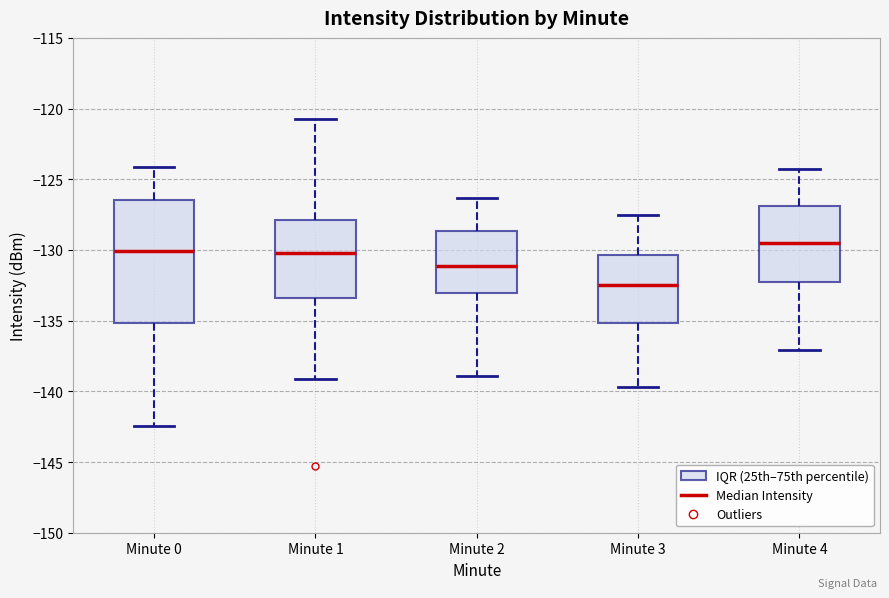

Where is the upper edge of the box for Minute 3 on the y-axis? The values are not printed on the chart, so give them approximately, as read against the axis.

-130.5